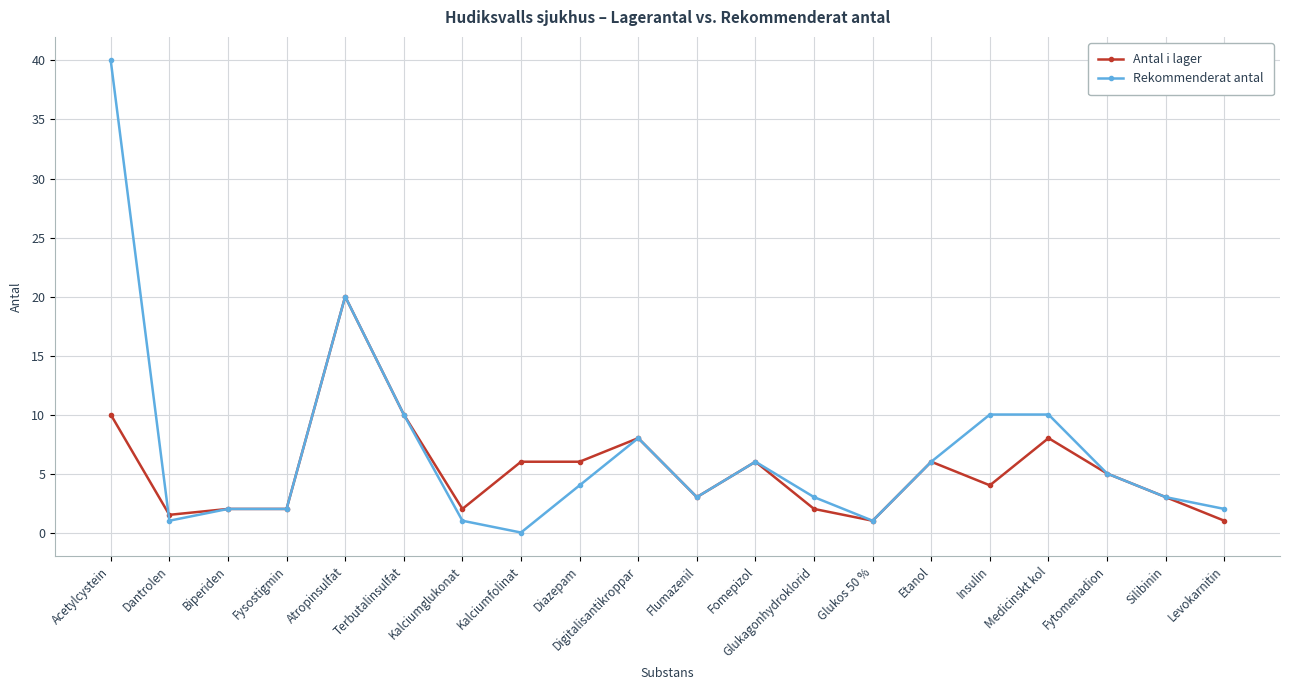

The Rekommenderat antal series shows 8.0 at Digitalisantikroppar. True or false?

True